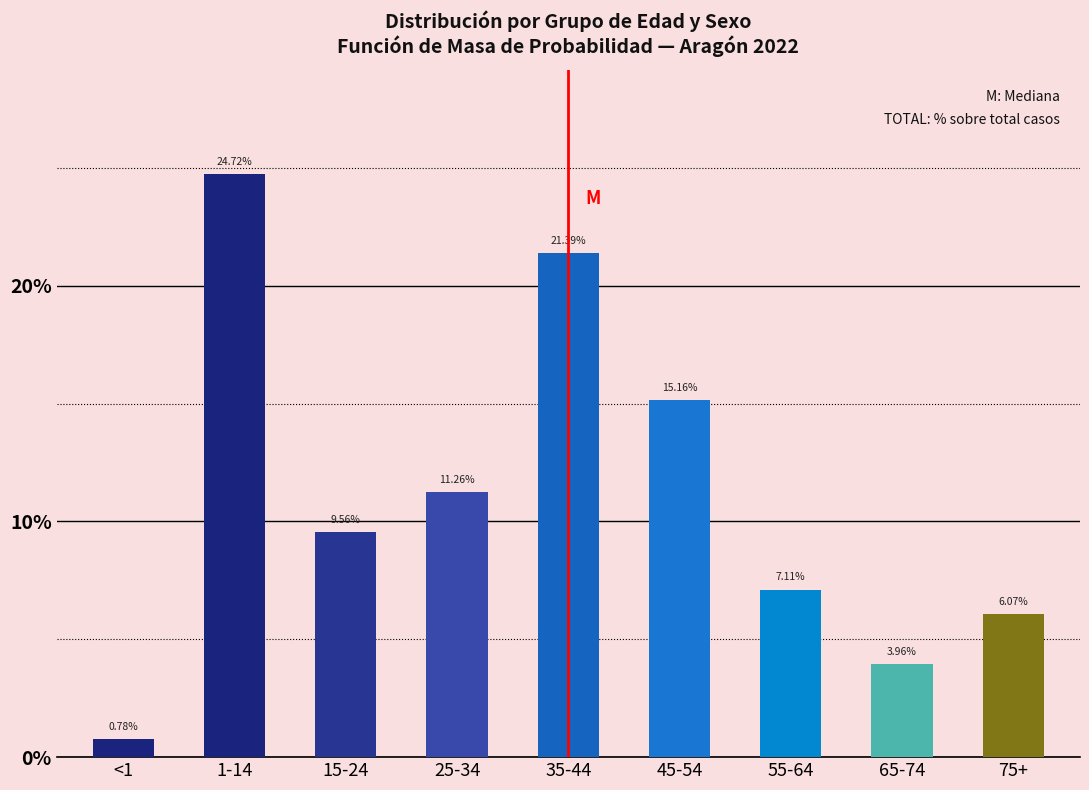

What is the change in value from 1-14 to 45-54?

-9.6